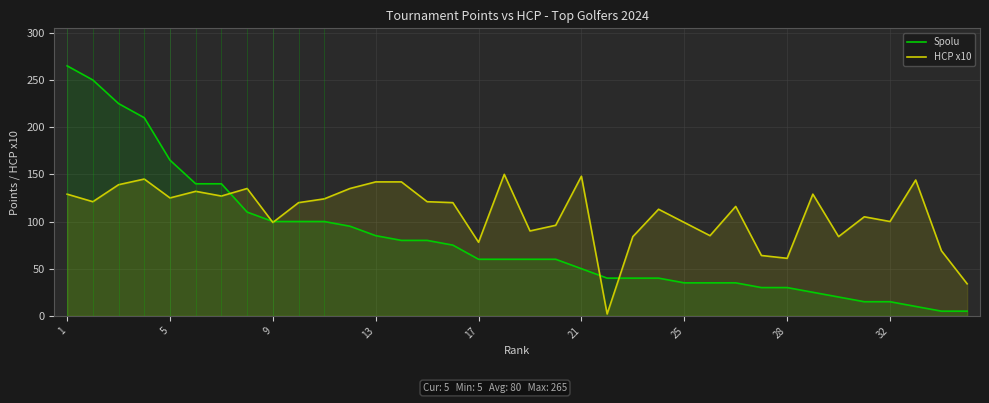

Reading left to right, extract all data points from this chart.

Spolu: 265	250	225	210	165	140	140	110	100	100	100	95	85	80	80	75	60	60	60	60	50	40	40	40	35	35	35	30	30	25	20	15	15	10	5	5
HCP x10: 129	121	139	145	125	132	127	135	99	120	124	135	142	142	121	120	78	150	90	96	148	2	84	113	99	85	116	64	61	129	84	105	100	144	69	34